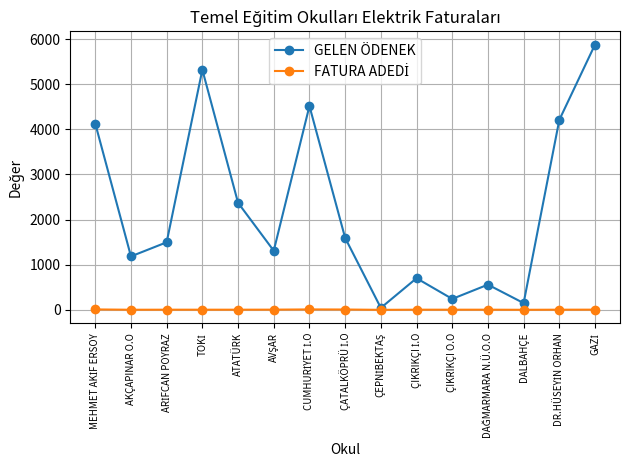

At which label is GELEN ÖDENEK closest to 2961?

ATATÜRK